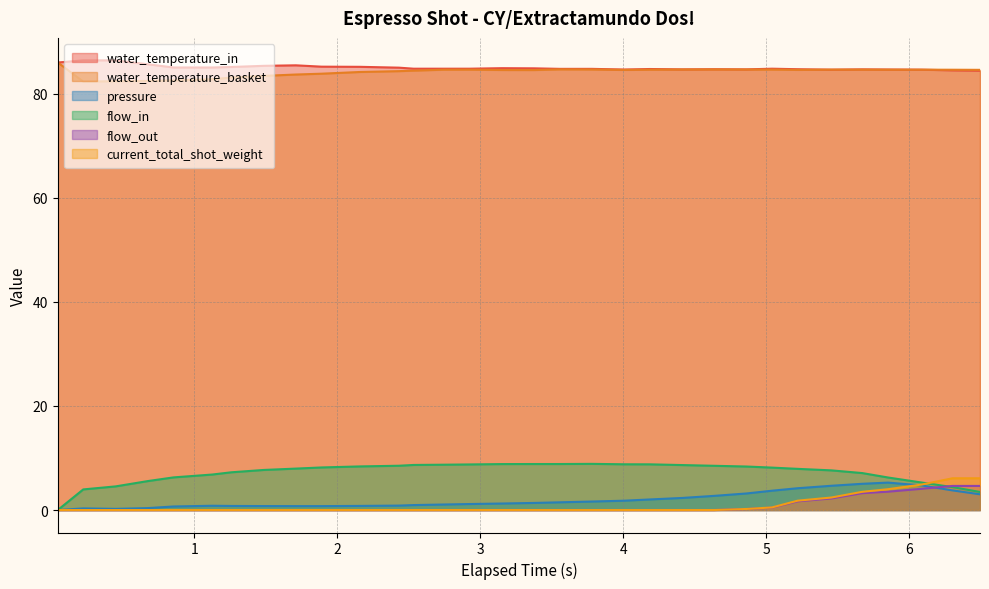

True or false: water_temperature_in has a value of 37.7 at 1.126.

False